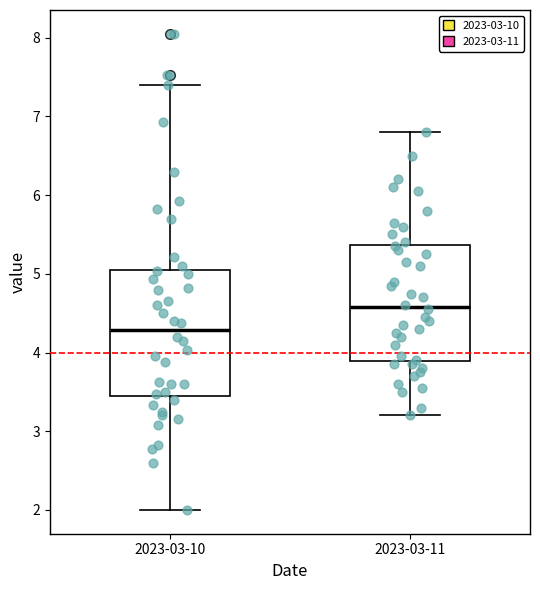

Where does the lower whisker of the box for 2023-03-11 end on the y-axis? The values are not printed on the chart, so give them approximately, as read against the axis.

3.2